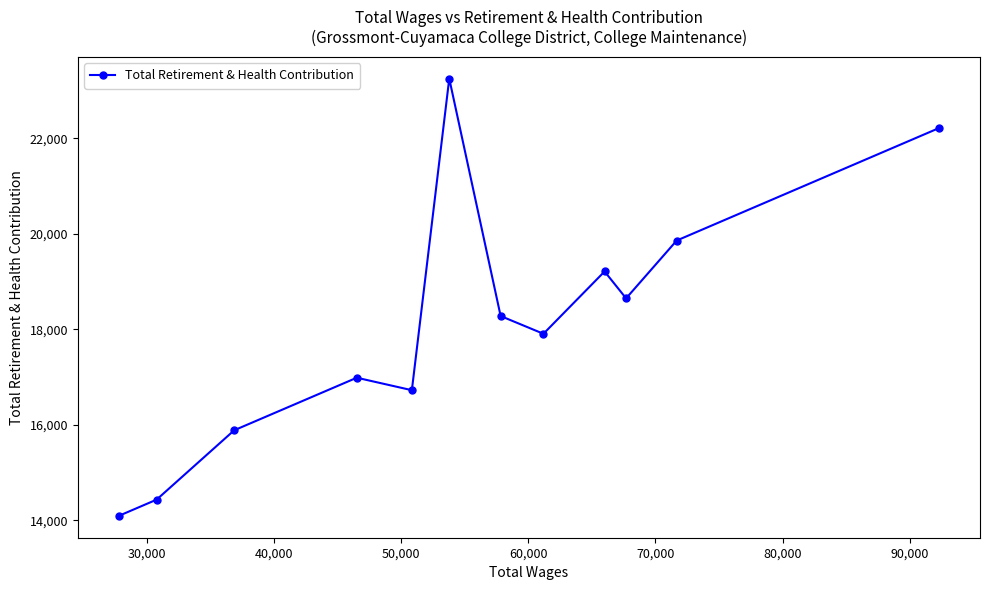

What is the smallest value displayed?

14090.3